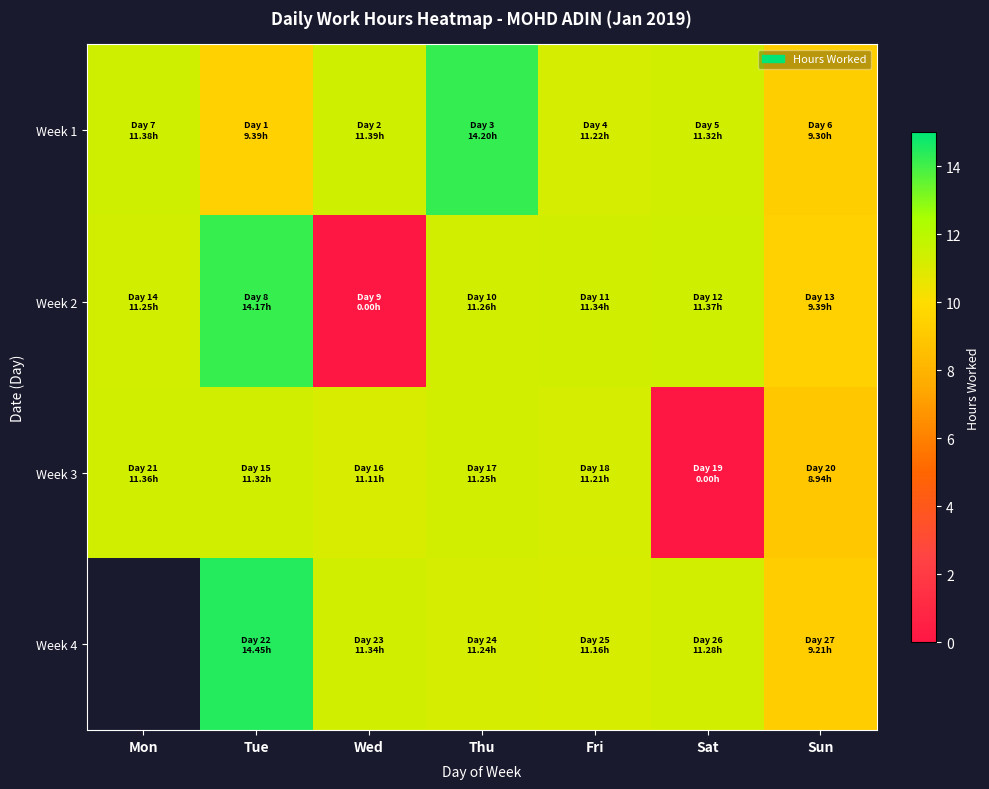

Which series changed the most between Mon and Sat?

Week 3